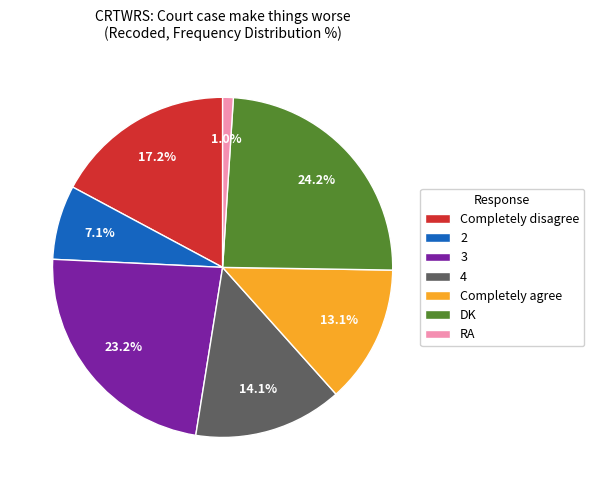

Combined, do 4 and DK account for over 50%?

No